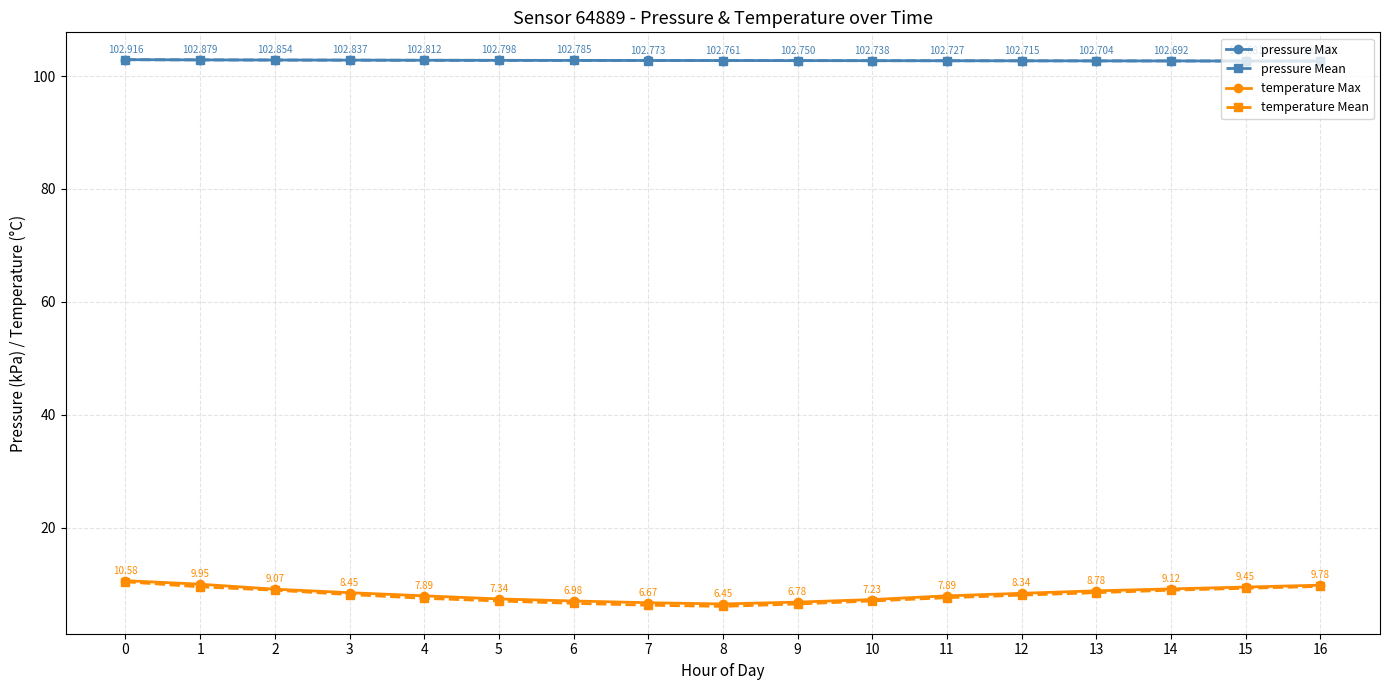

True or false: pressure Max and temperature Max cross at least once.

False